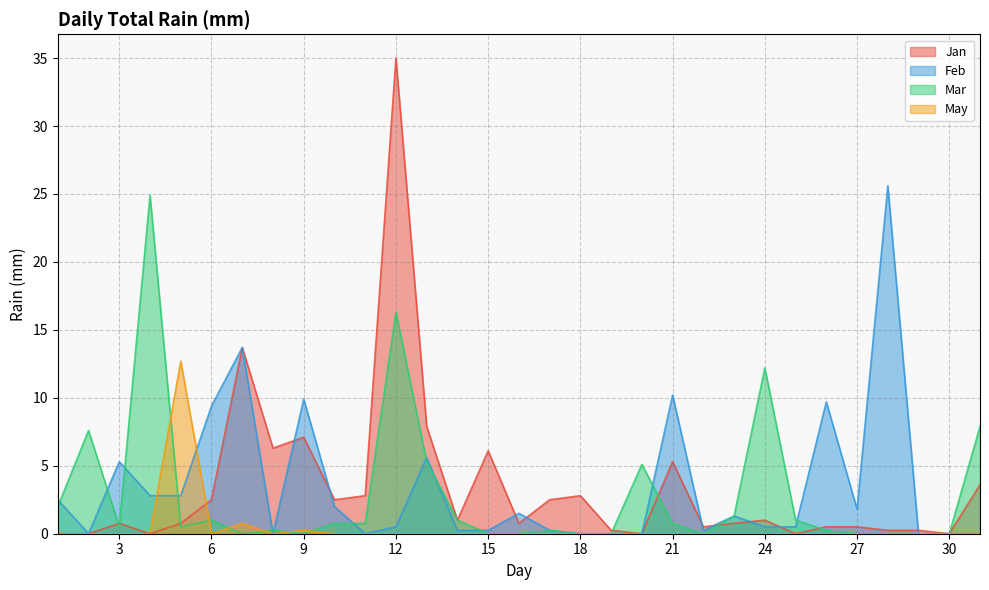

In Jan, how many points are lower than both neighbors (excluding endpoints)?

9